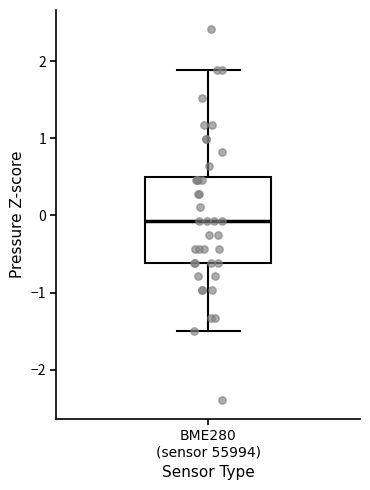

Where is the lower edge of the box for BME280 (sensor 55994) on the y-axis? The values are not printed on the chart, so give them approximately, as read against the axis.

-0.6